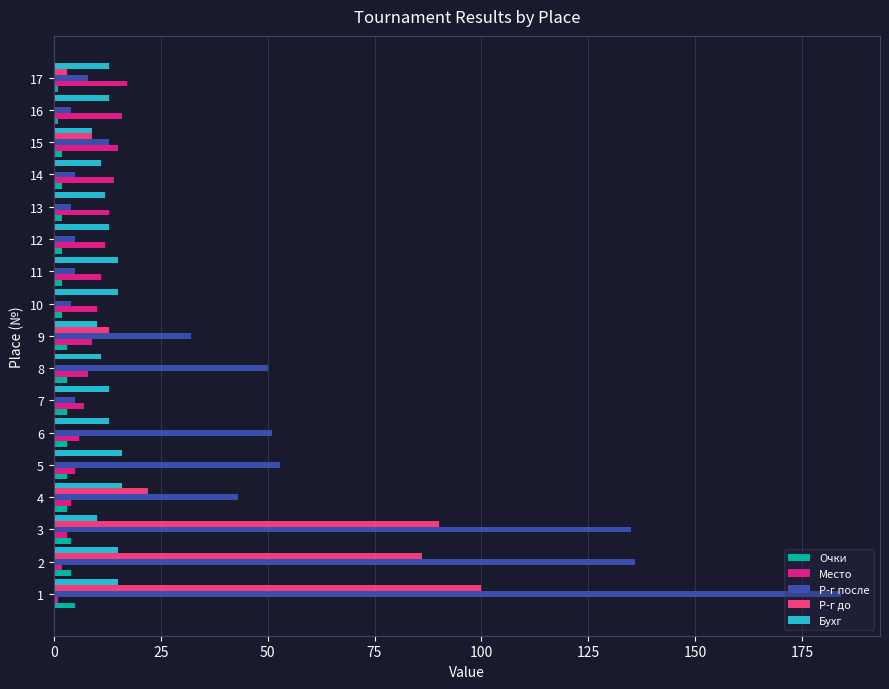

True or false: Р-г до has a value of 0 at 11.

True